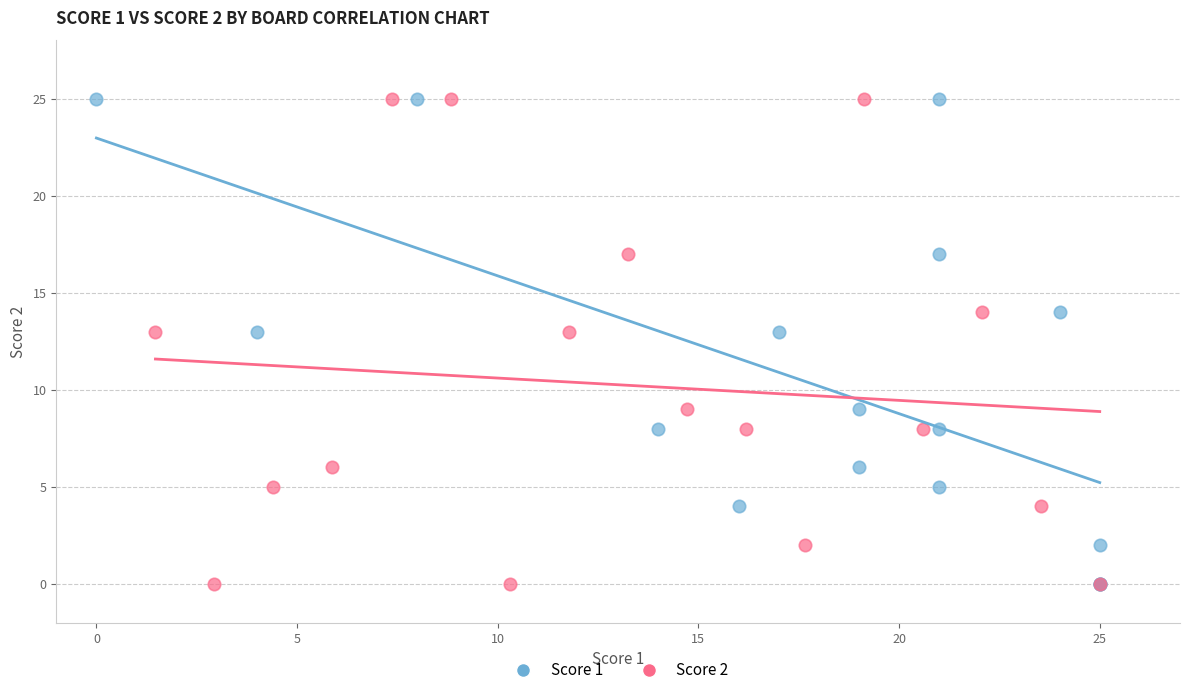

What are all the series names shown in the legend?

Score 1, Score 2